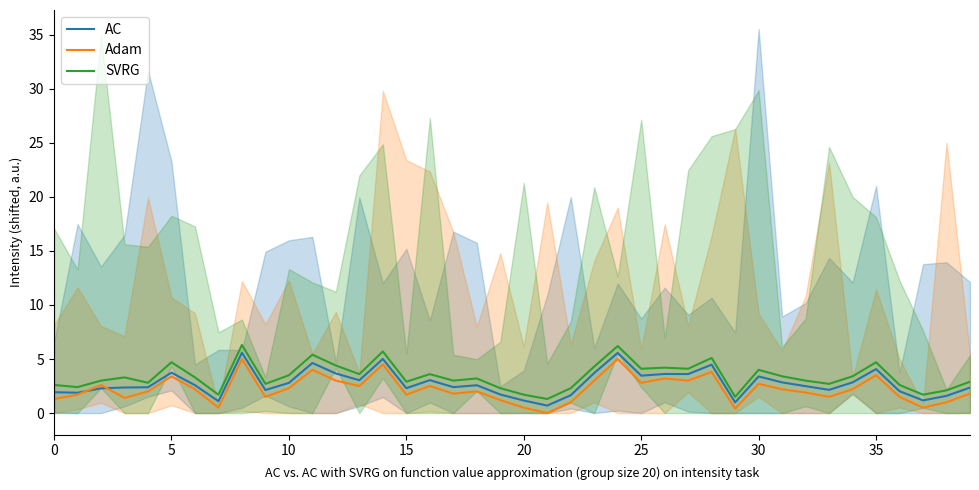

The AC series shows 1.2 at 20. True or false?

True